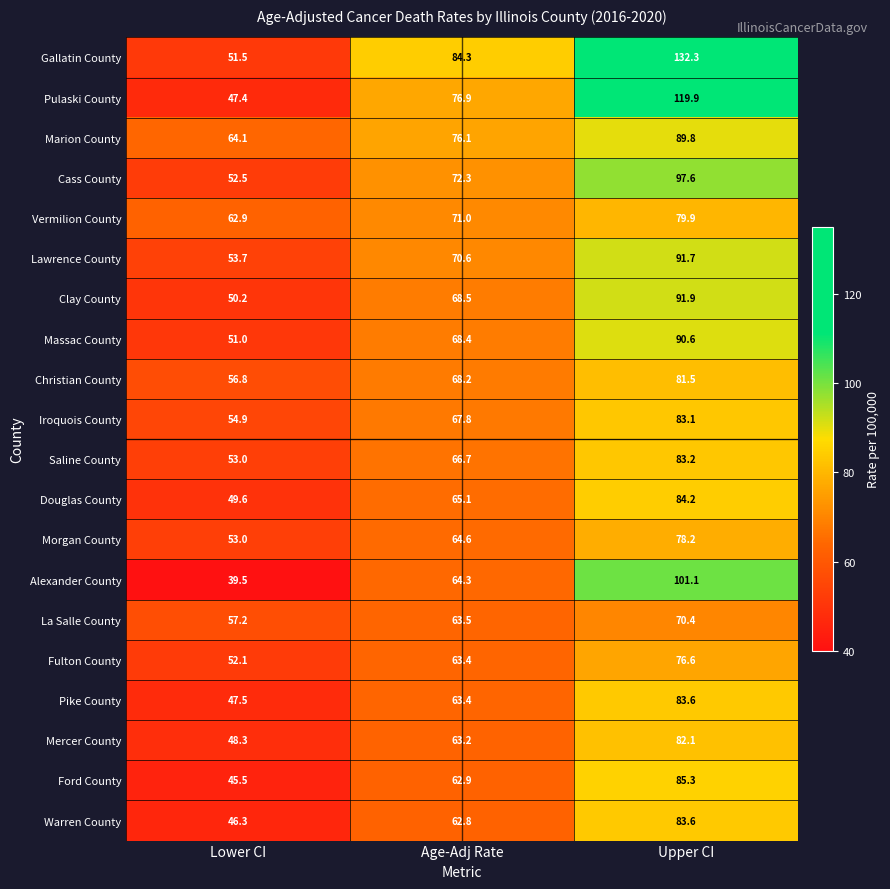

Is it true that Alexander County equals 62.3 at Lower CI?

False